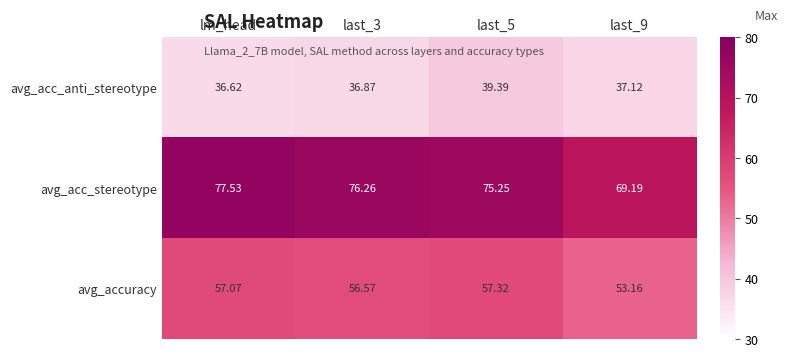

At how many categories does at least one series exceed 58?

4